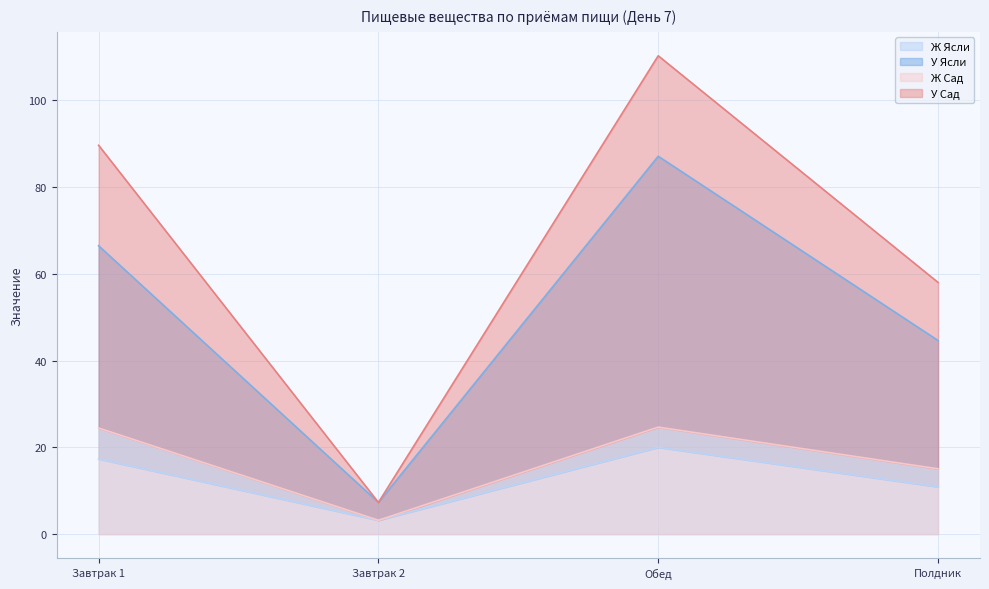

In У Сад, how many points are lower than both neighbors (excluding endpoints)?

1